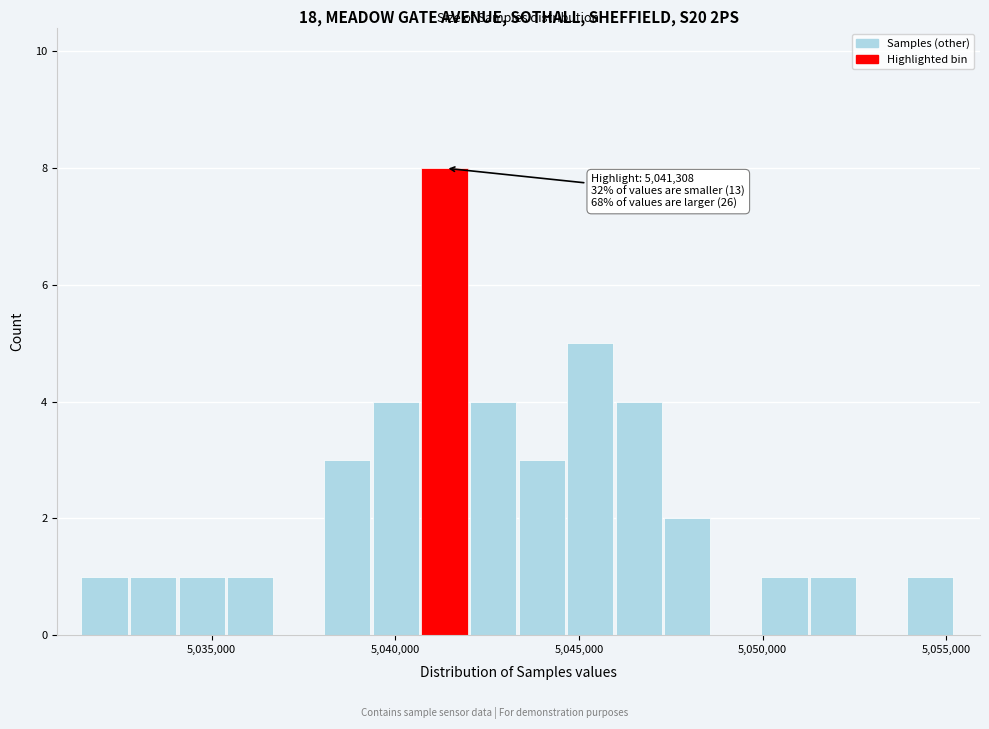

Around what value on the x-axis is the tallest bar? Give the approximate position of its centre, as read against the axis.

5041500